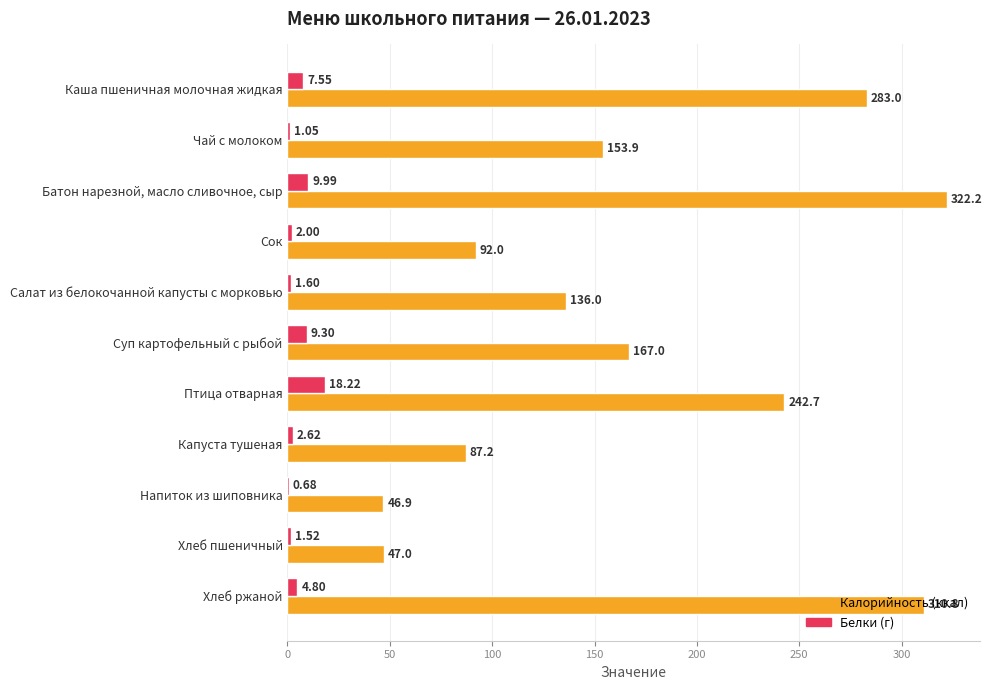

What is the total value across all series at Капуста тушеная?

89.8